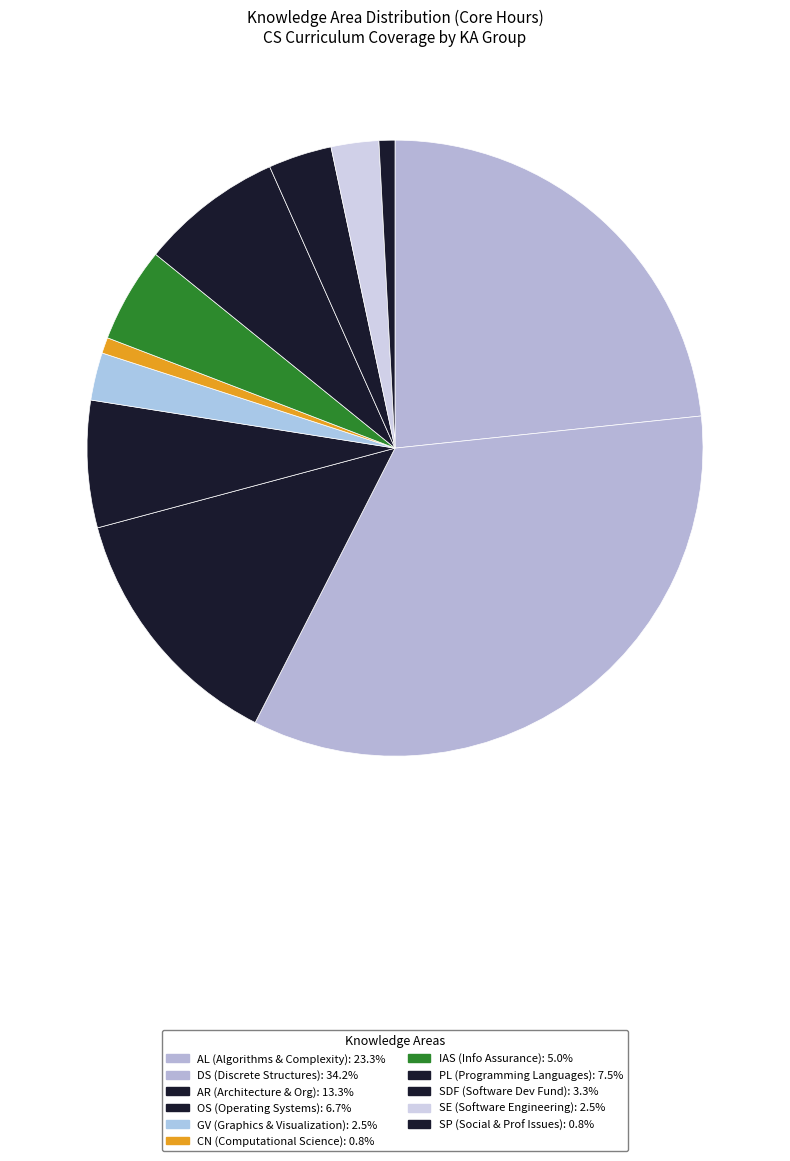

Is there a majority slice in this chart?

No